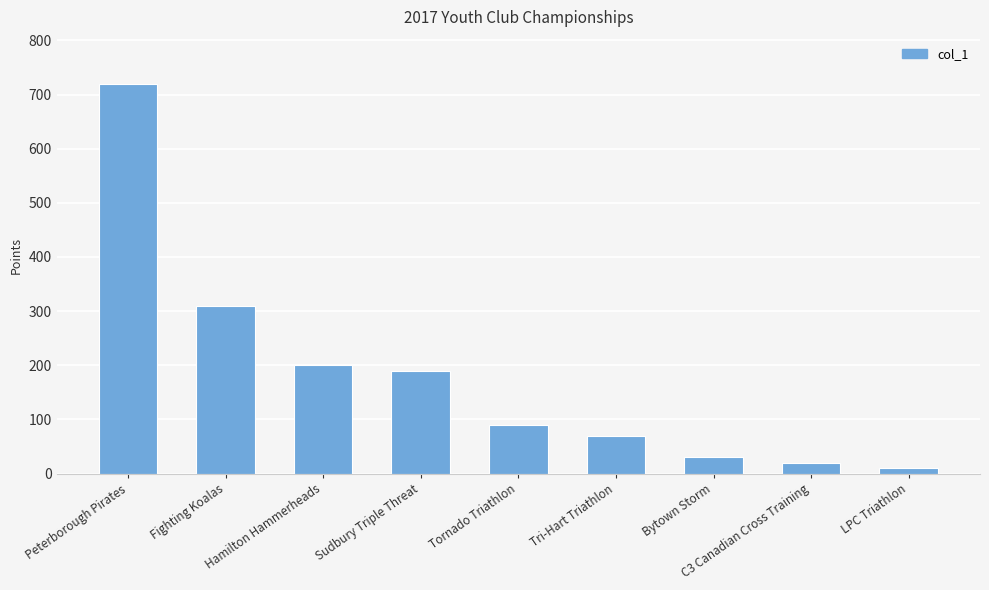

What is the minimum value shown in the chart?

10